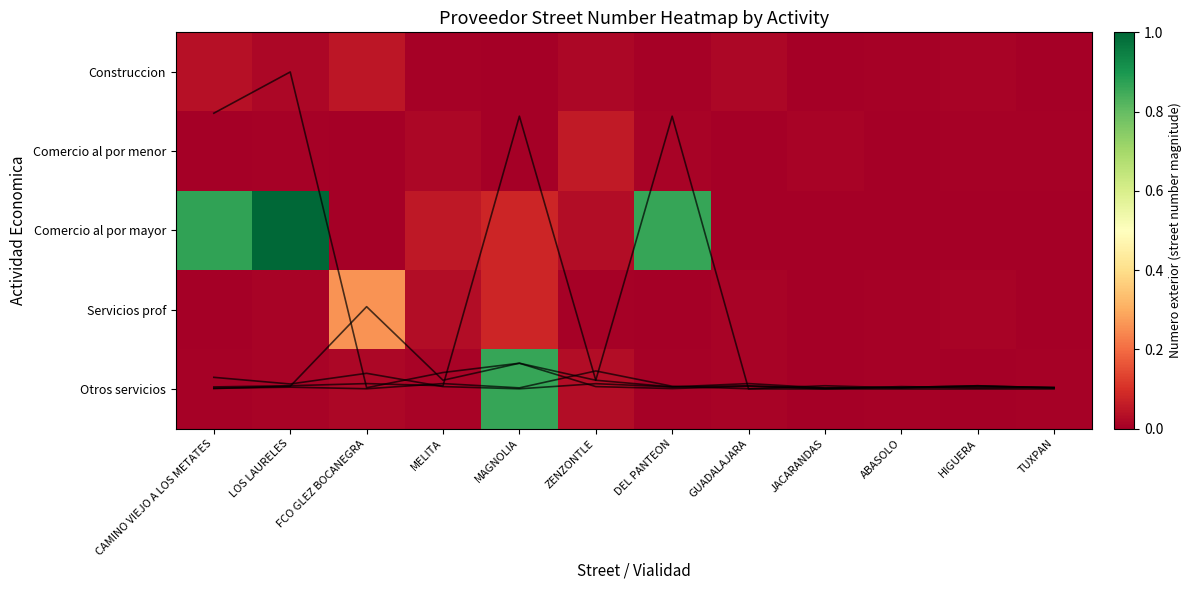

The Servicios prof series shows 0.0 at LOS LAURELES. True or false?

False